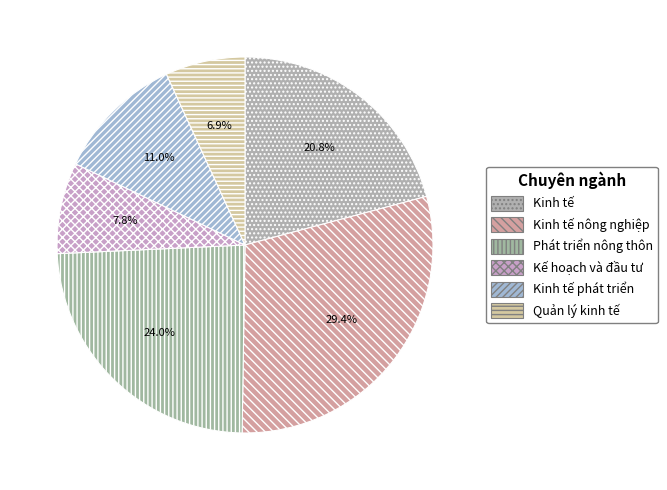

Which has a higher value, Quản lý kinh tế or Kinh tế phát triển?

Kinh tế phát triển